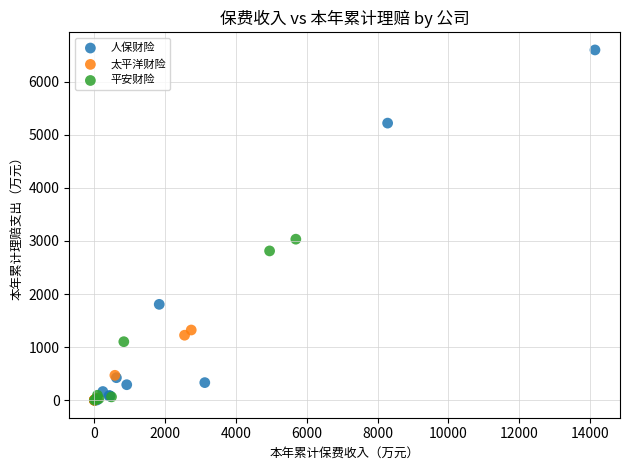

Which series has the largest Y range (max minus min)?

人保财险